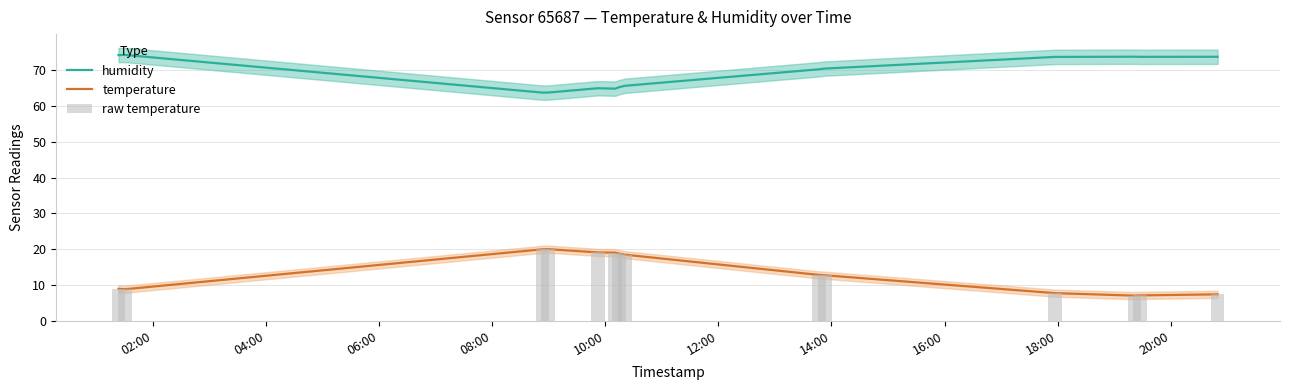

Is the value of humidity at 06:00 greater than the value of temperature at 02:00?

Yes